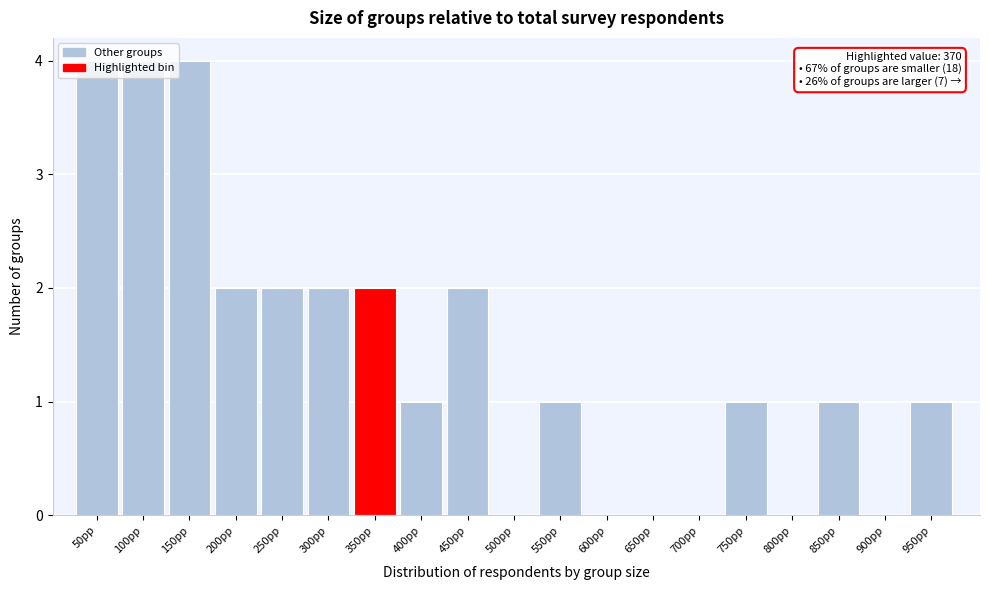

True or false: the data shows 0 at 800pp.

True